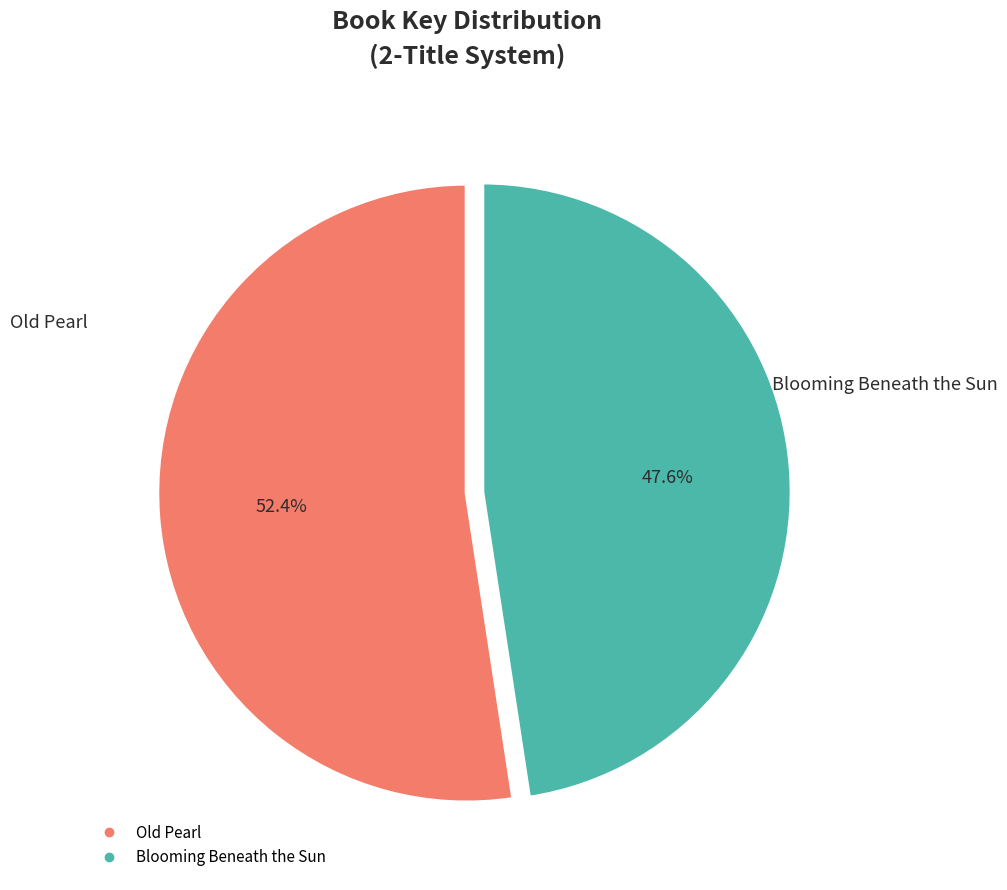

Which slice is the largest?

Old Pearl